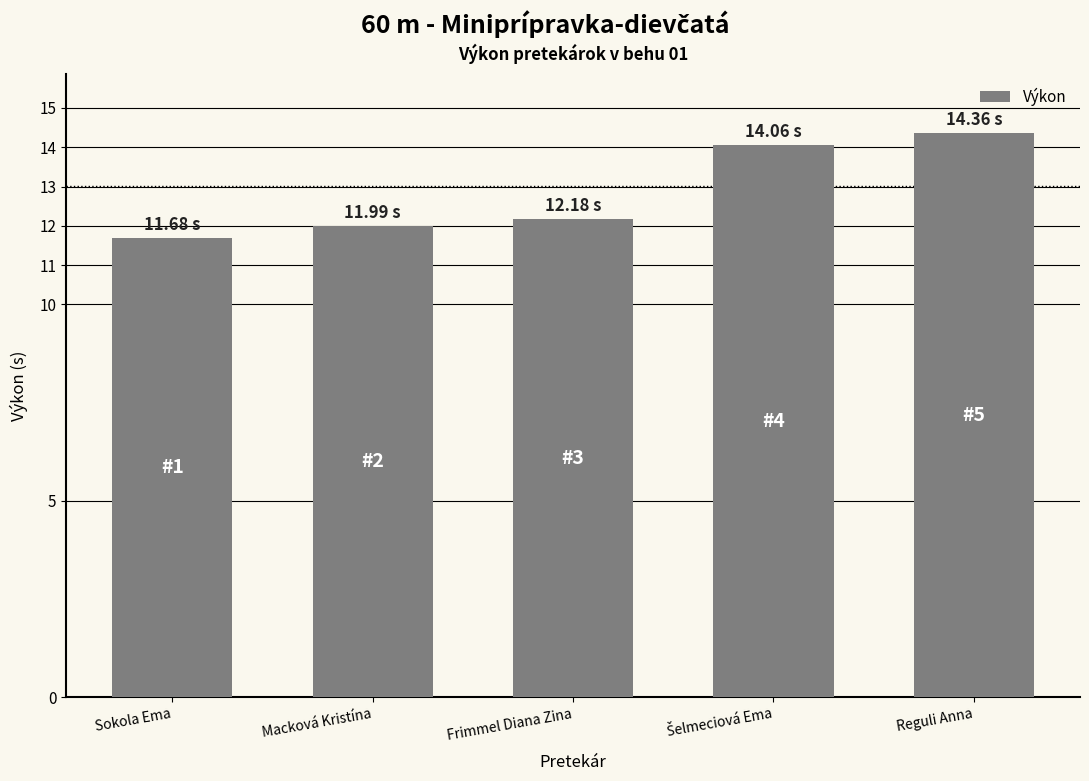

What is the maximum value shown in the chart?

14.4